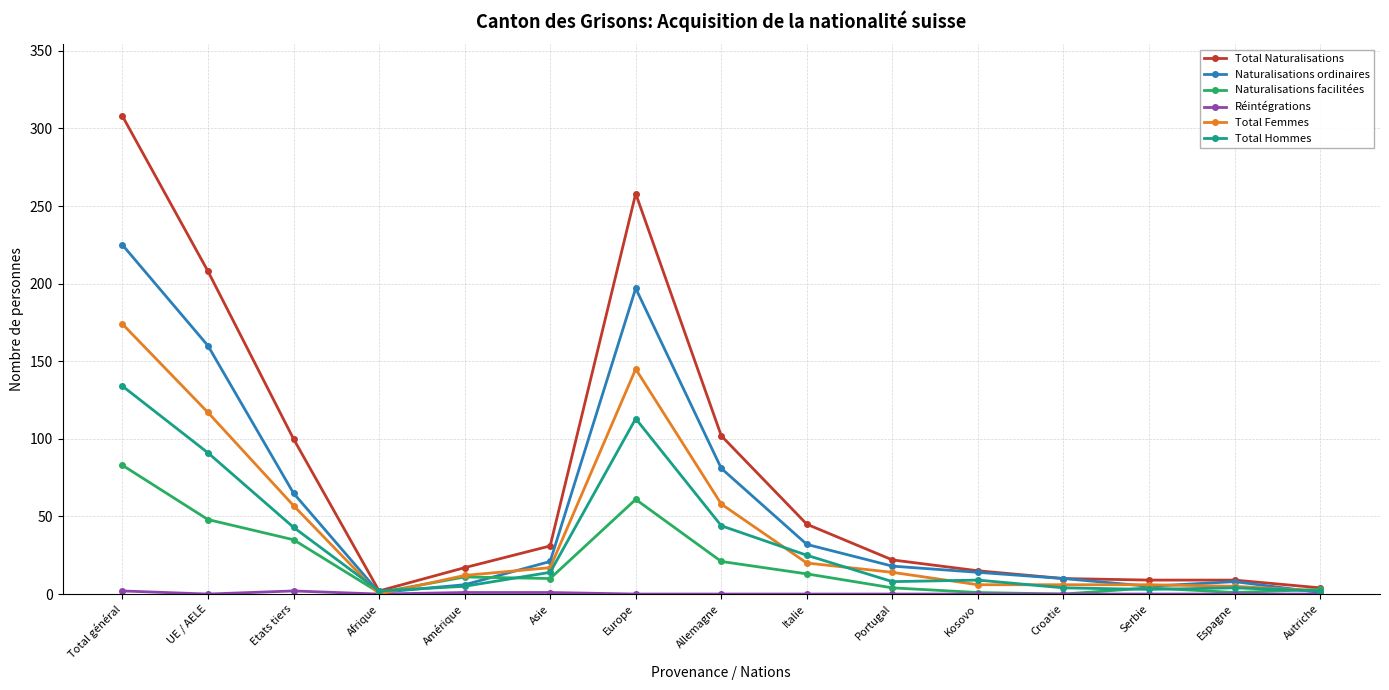

At which category does Naturalisations ordinaires reach its first local peak?

Europe